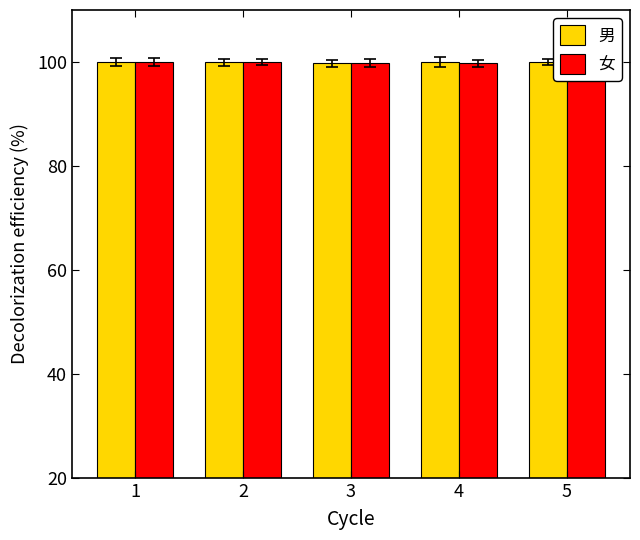

Reading left to right, list all the values displayed in this chart.

男: 1=100.0	2=99.9	3=99.7	4=100.0	5=100.0
女: 1=100.0	2=100.0	3=99.7	4=99.7	5=99.7